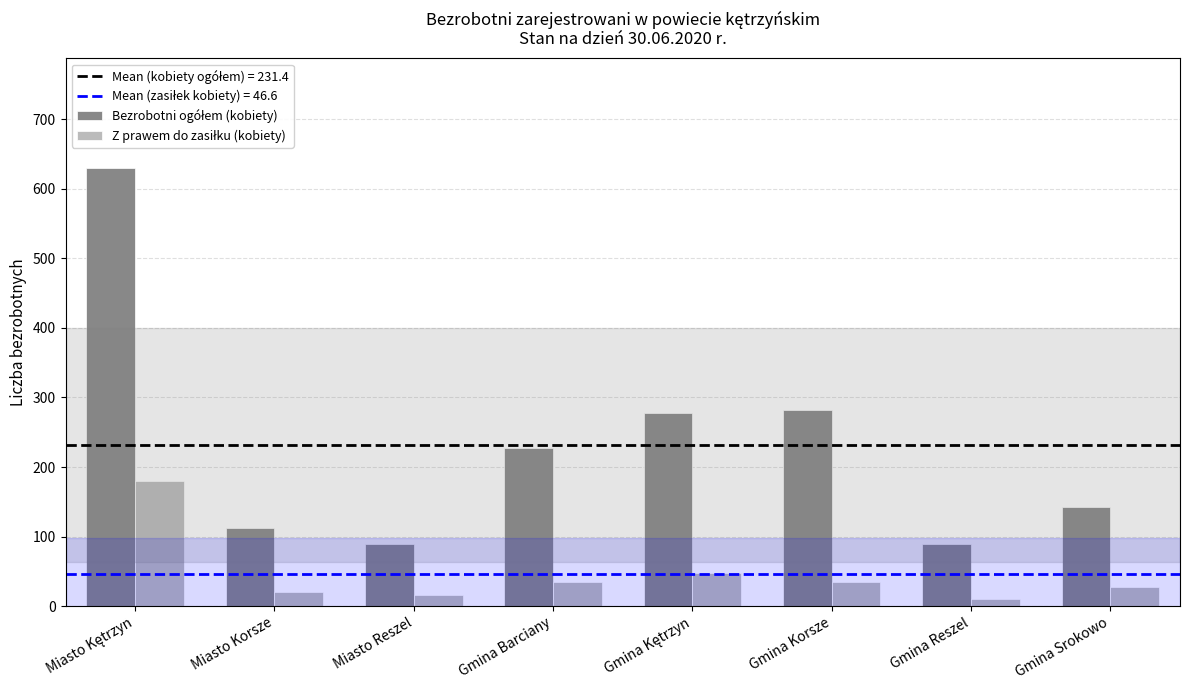

What is the total value across all series at Miasto Korsze?

132